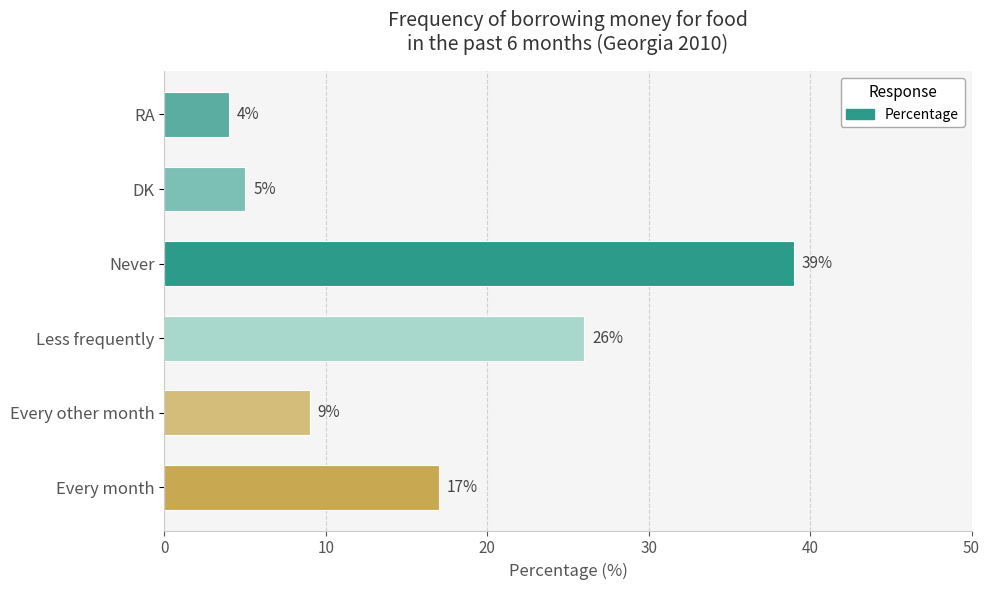

What is the ratio of the value at Less frequently to the value at RA?

6.5